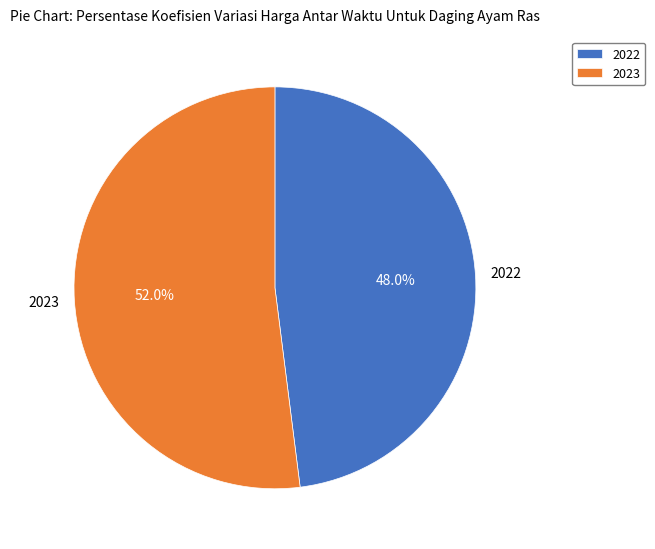

Which category has the smallest portion of the pie?

2022